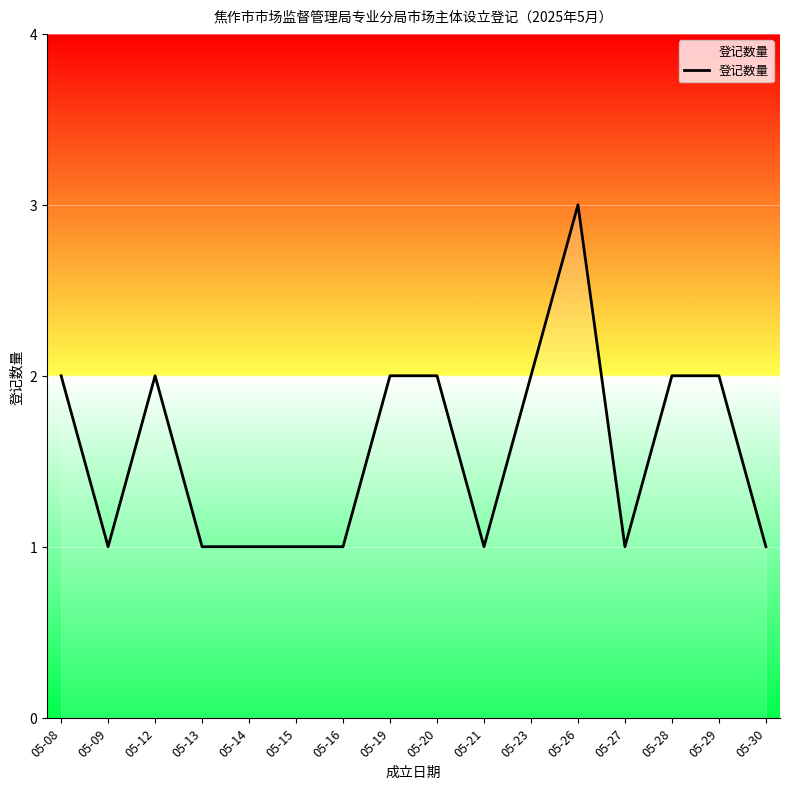

The value at 05-28 is 1. True or false?

False